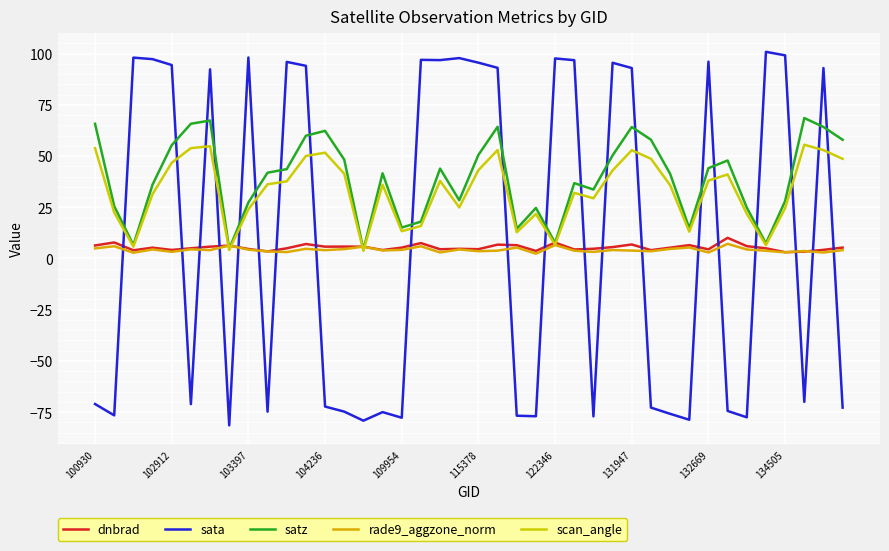

Does the chart display data point markers on the line(s)?

No